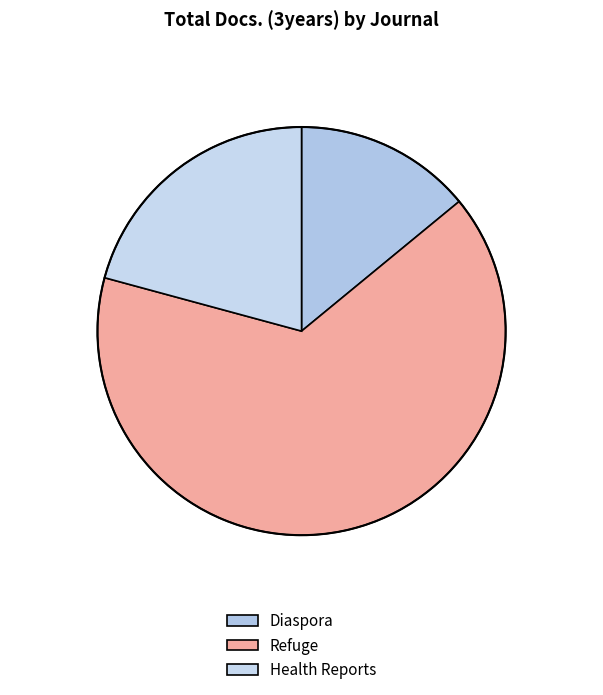

What is the majority slice?

Refuge